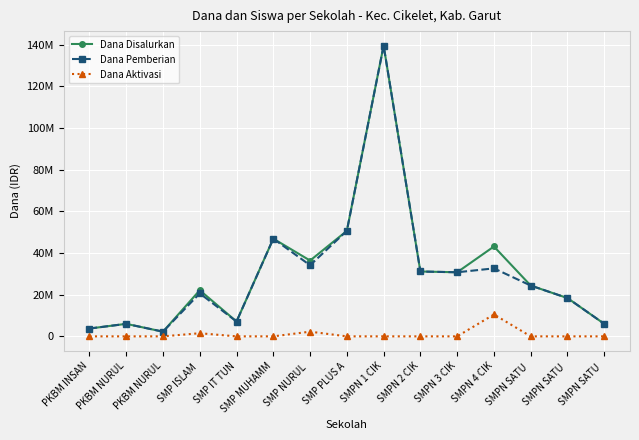

Does the chart have visible grid lines?

Yes